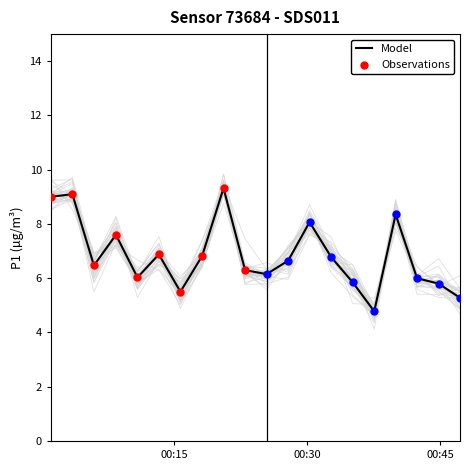

What is the highest value of the Model series?

9.3